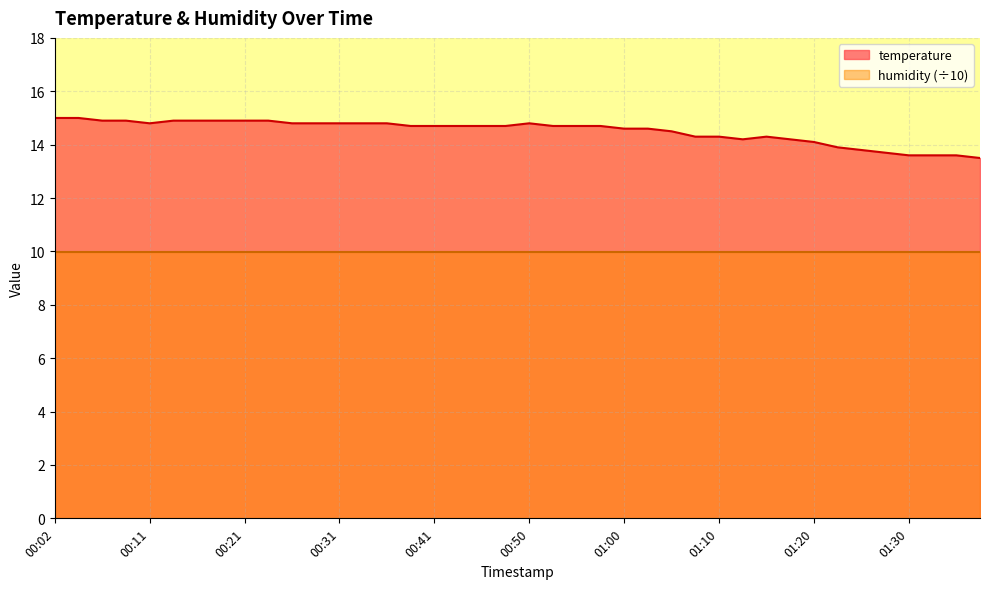

What is the difference between the values at 00:58 and 00:26?

0.1